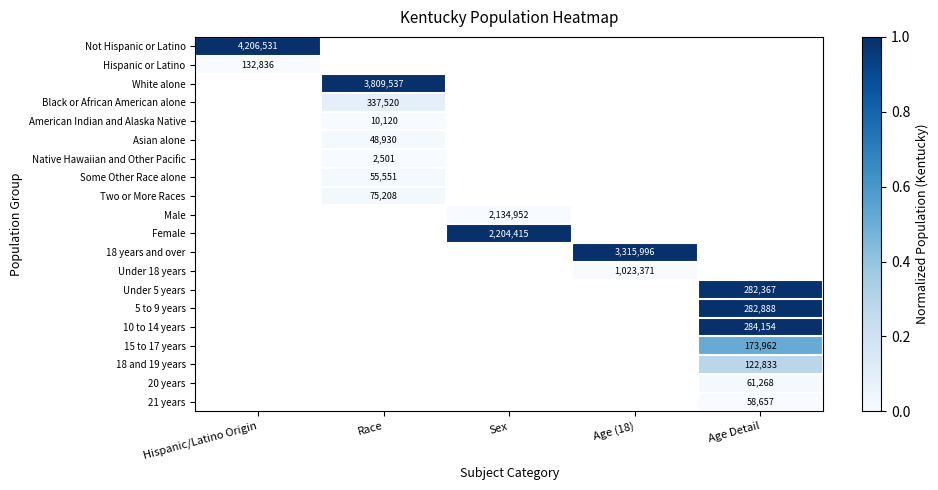

The 10 to 14 years series shows 284154 at Age Detail. True or false?

True